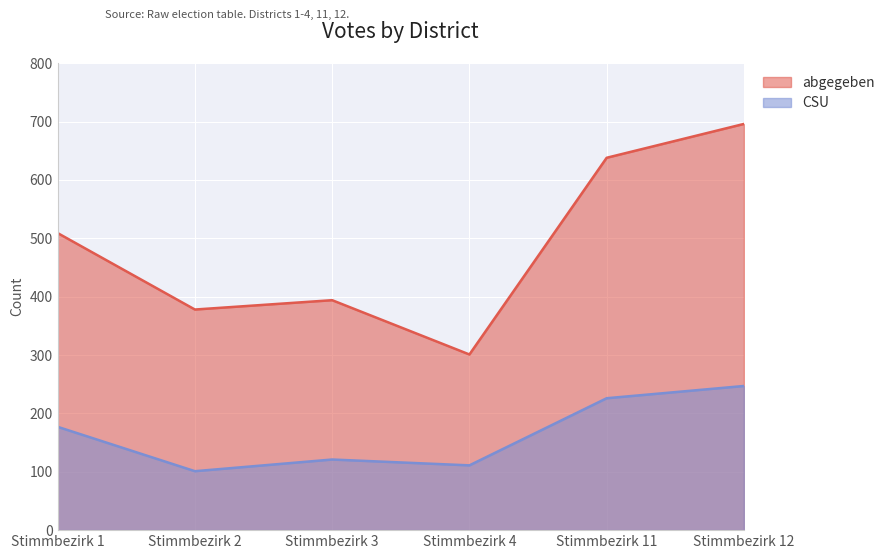

What is the difference between the maximum and minimum values in the abgegeben series?

395